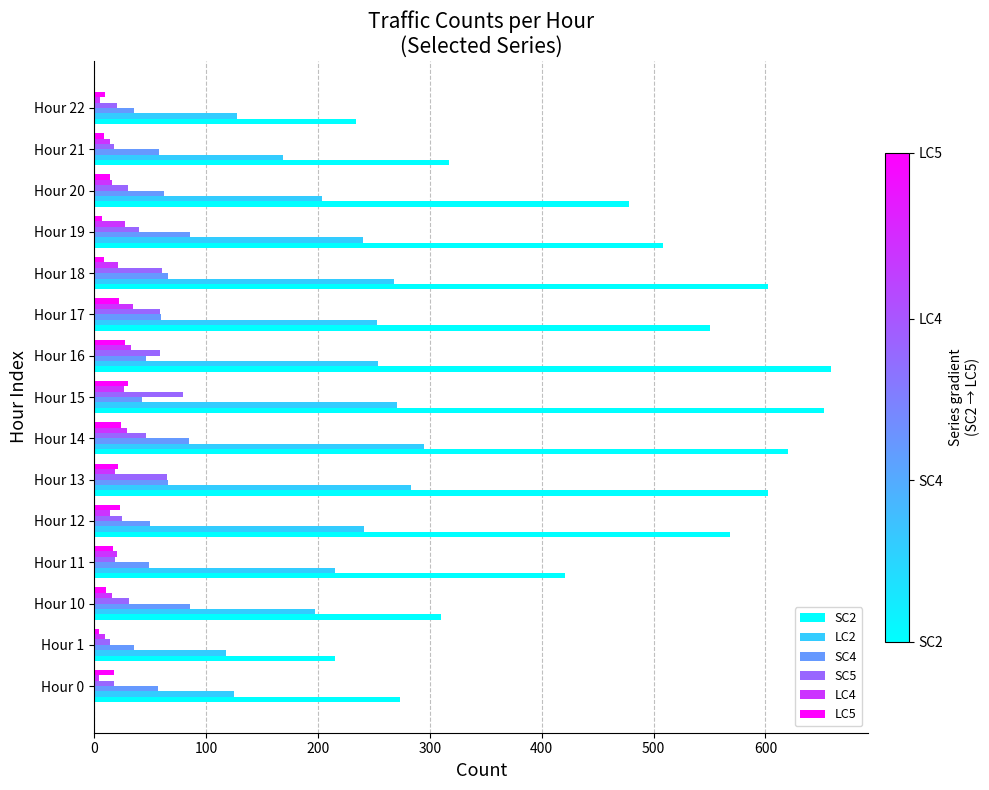

What is the maximum value for SC5?

79